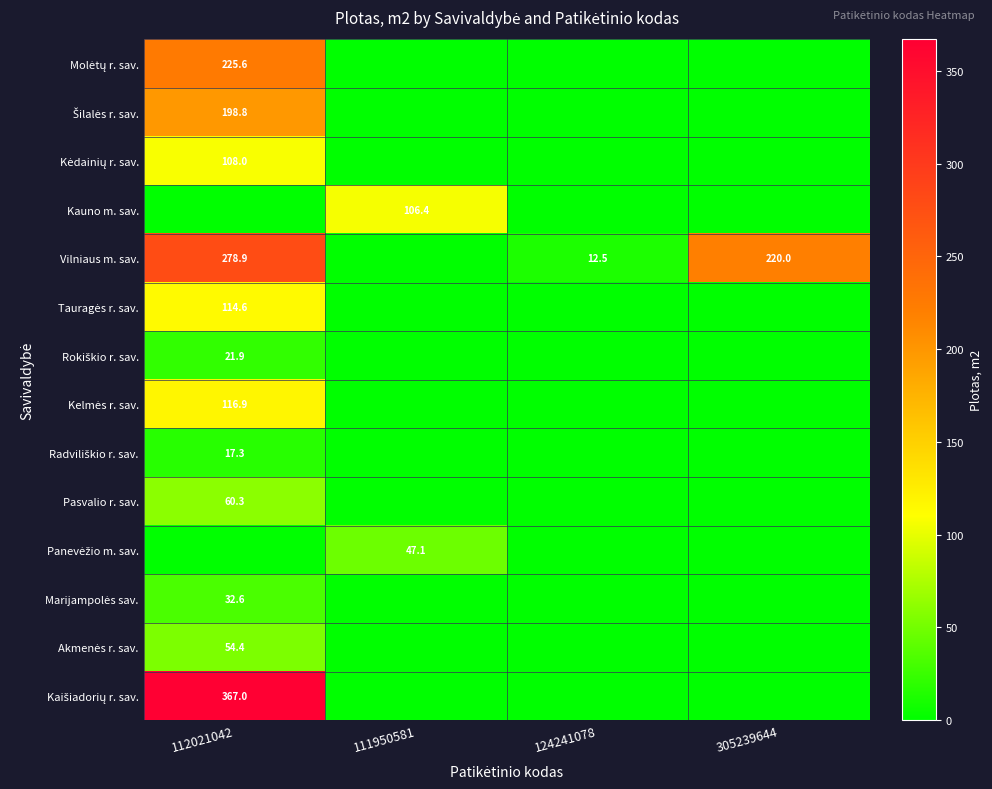

The Vilniaus m. sav. series shows 393.7 at 305239644. True or false?

False